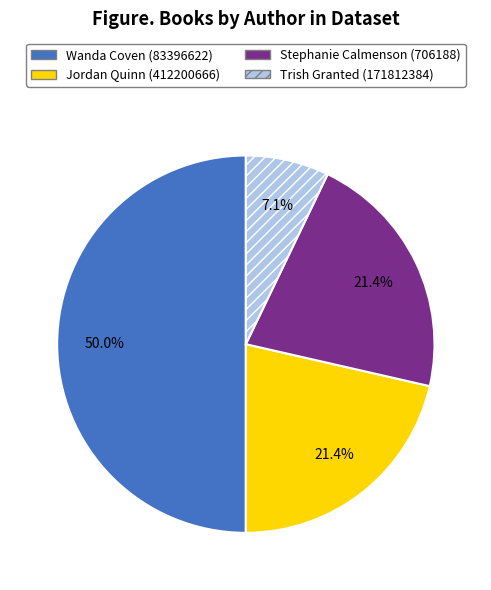

To the nearest percent, what is the average slice percentage?

25%